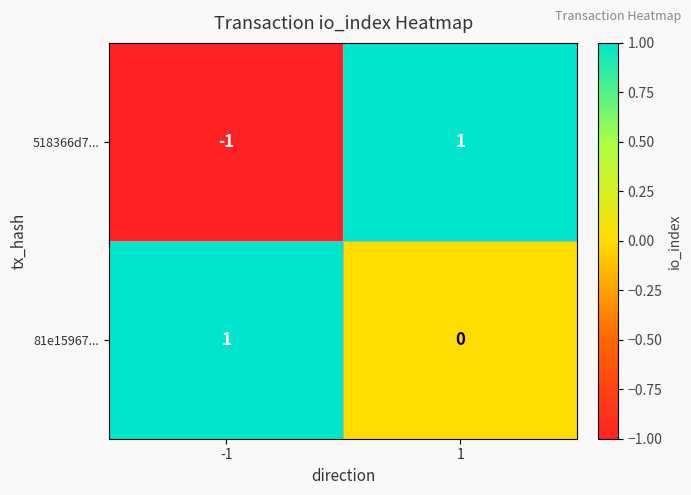

Which series has the largest range (max minus min)?

518366d7...